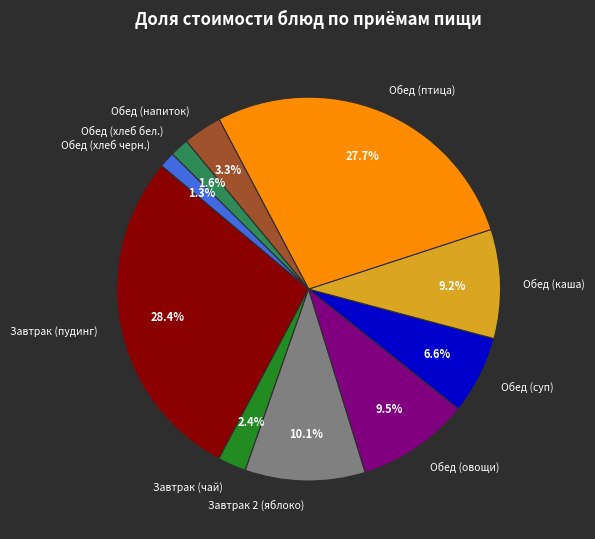

To the nearest percent, what portion does Обед (каша) represent?

9%